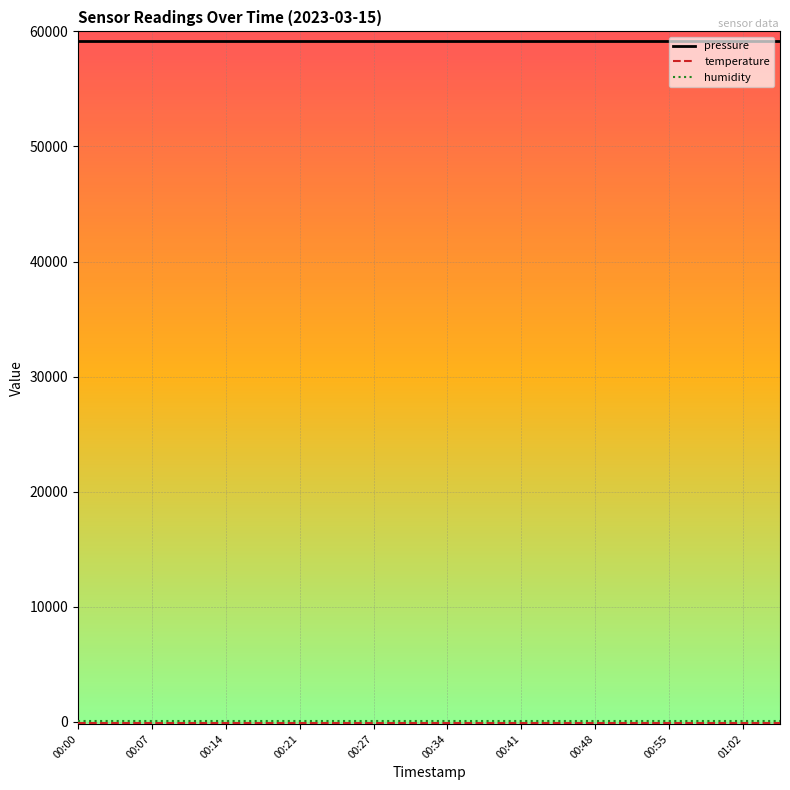

True or false: pressure and temperature intersect in this chart.

False